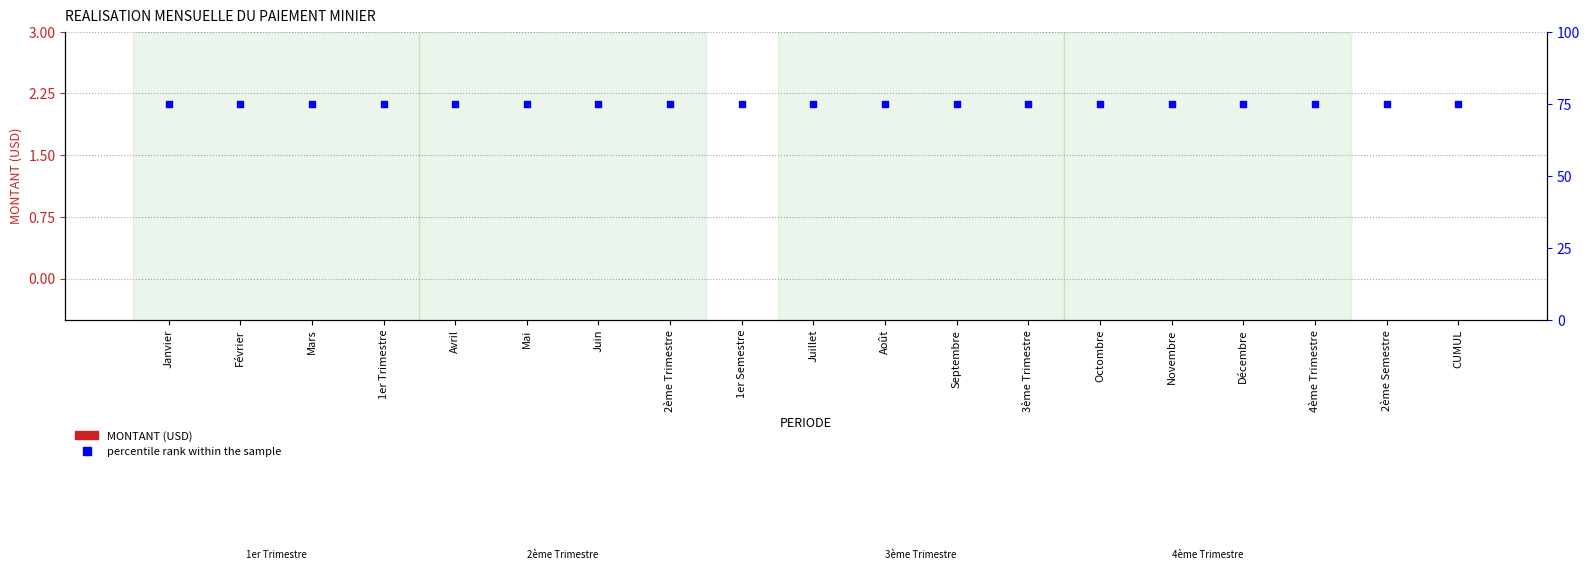

Which series reaches the maximum Y coordinate?

percentile rank within the sample